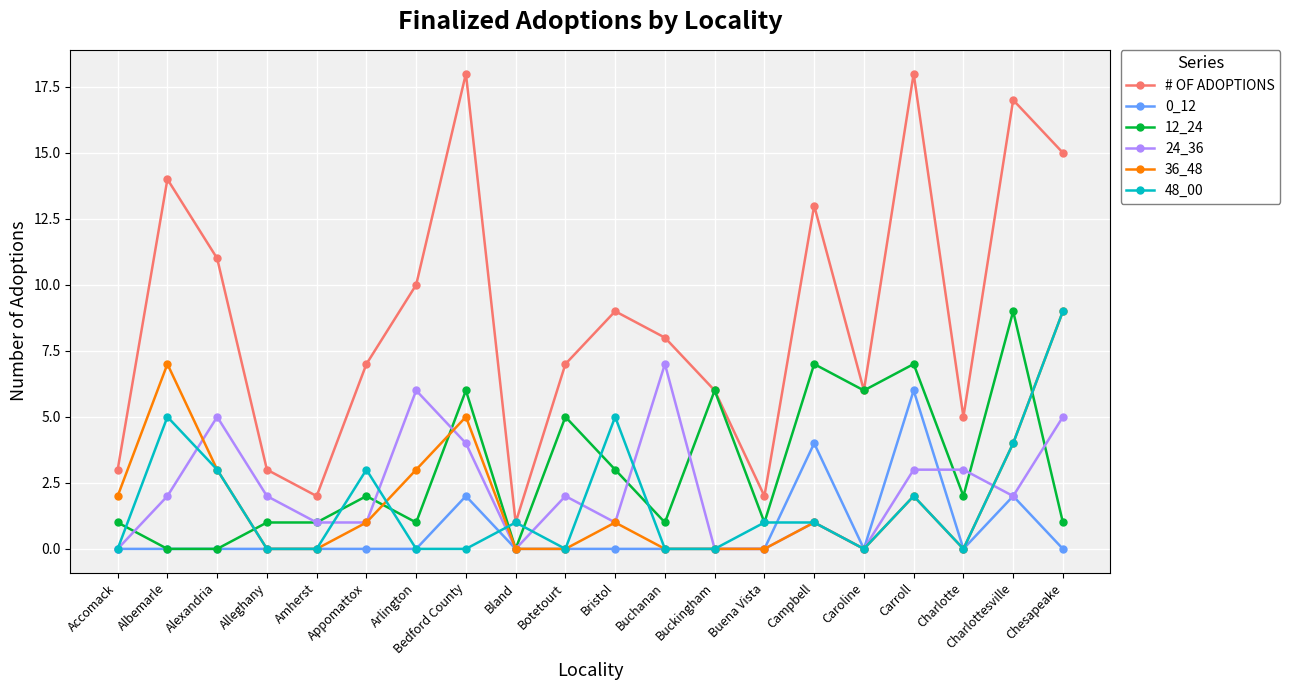

Reading right to left, transcribe all the data shown in this chart.

# OF ADOPTIONS: 15	17	5	18	6	13	2	6	8	9	7	1	18	10	7	2	3	11	14	3
0_12: 0	2	0	6	0	4	0	0	0	0	0	0	2	0	0	0	0	0	0	0
12_24: 1	9	2	7	6	7	1	6	1	3	5	0	6	1	2	1	1	0	0	1
24_36: 5	2	3	3	0	1	0	0	7	1	2	0	4	6	1	1	2	5	2	0
36_48: 9	4	0	2	0	1	0	0	0	1	0	0	5	3	1	0	0	3	7	2
48_00: 9	4	0	2	0	1	1	0	0	5	0	1	0	0	3	0	0	3	5	0